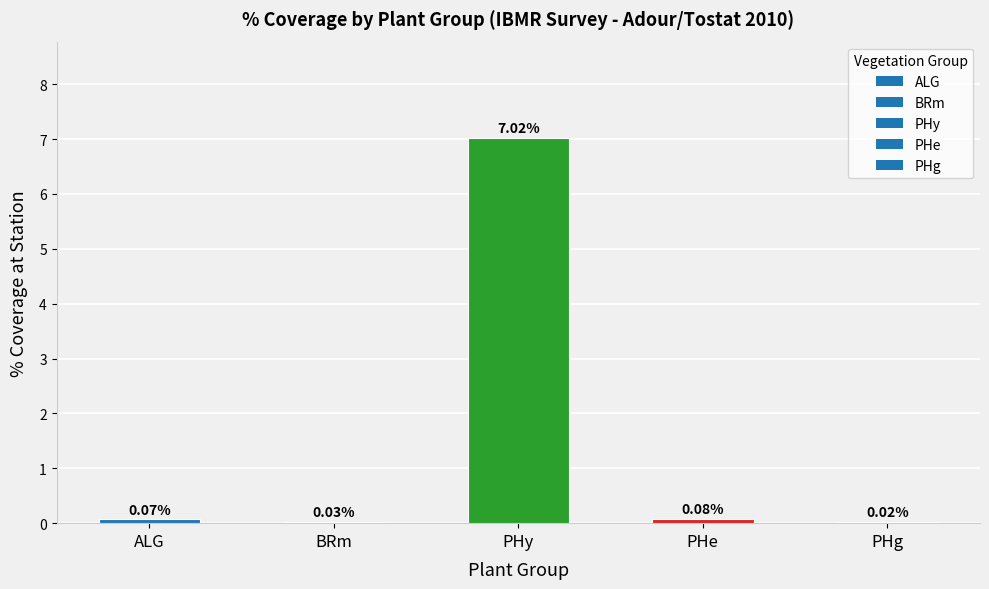

Which category has the highest value across all series?

PHy